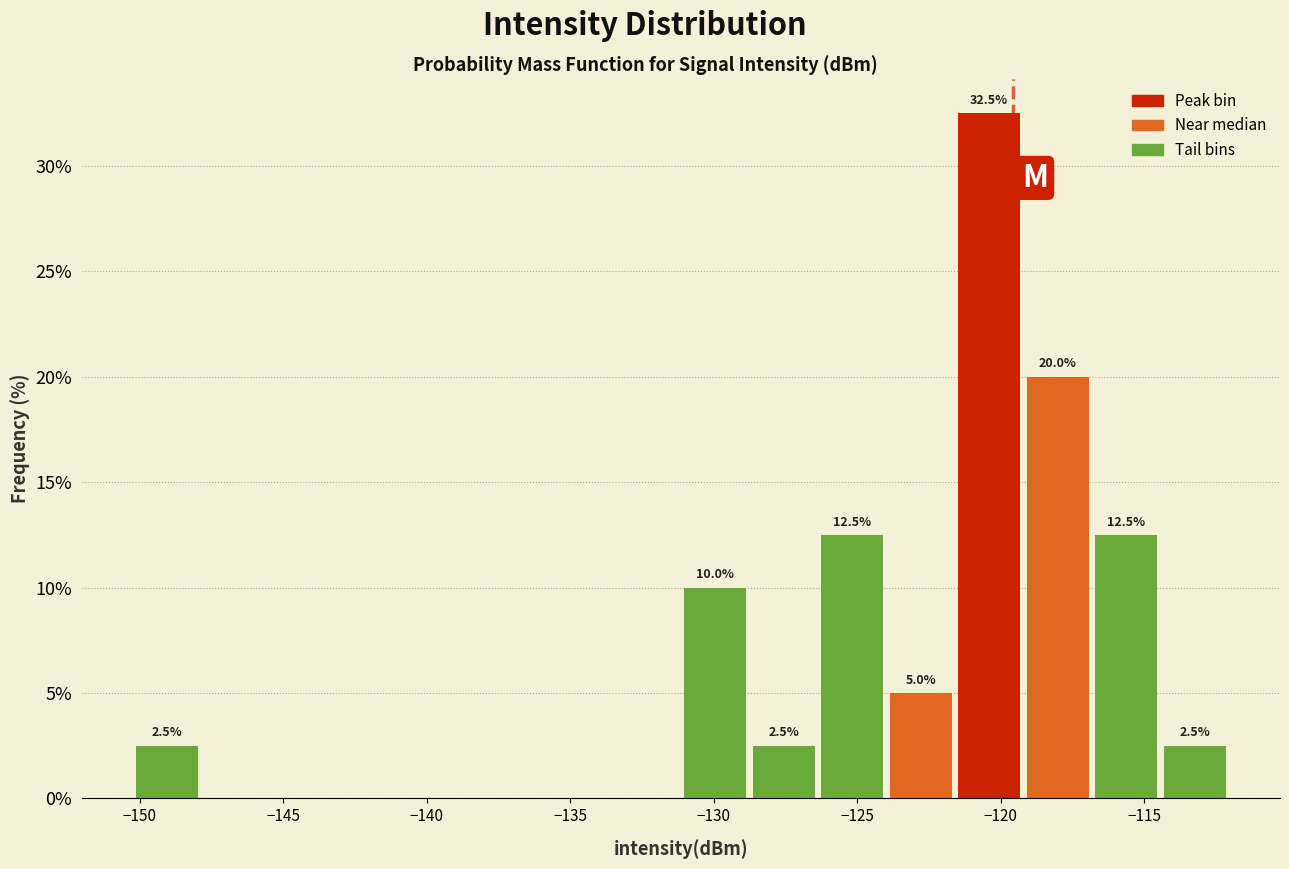

Which range on the x-axis has the tallest bar?

-121.5 to -119.0